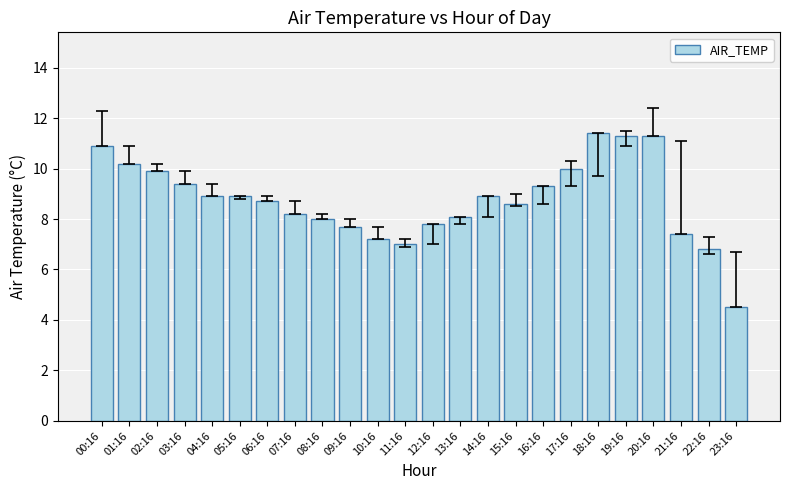

Reading left to right, extract all data points from this chart.

00:16=10.9	01:16=10.2	02:16=9.9	03:16=9.4	04:16=8.9	05:16=8.9	06:16=8.7	07:16=8.2	08:16=8.0	09:16=7.7	10:16=7.2	11:16=7.0	12:16=7.8	13:16=8.1	14:16=8.9	15:16=8.6	16:16=9.3	17:16=10.0	18:16=11.4	19:16=11.3	20:16=11.3	21:16=7.4	22:16=6.8	23:16=4.5